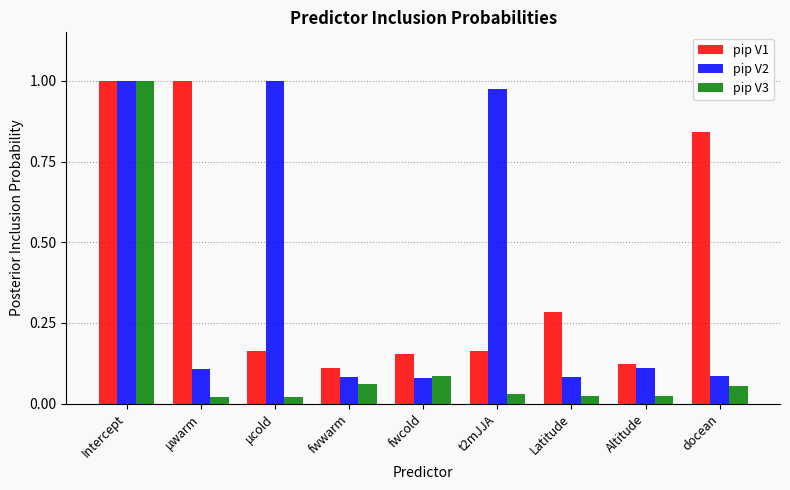

What is the sum of all pip V1 values?

3.8